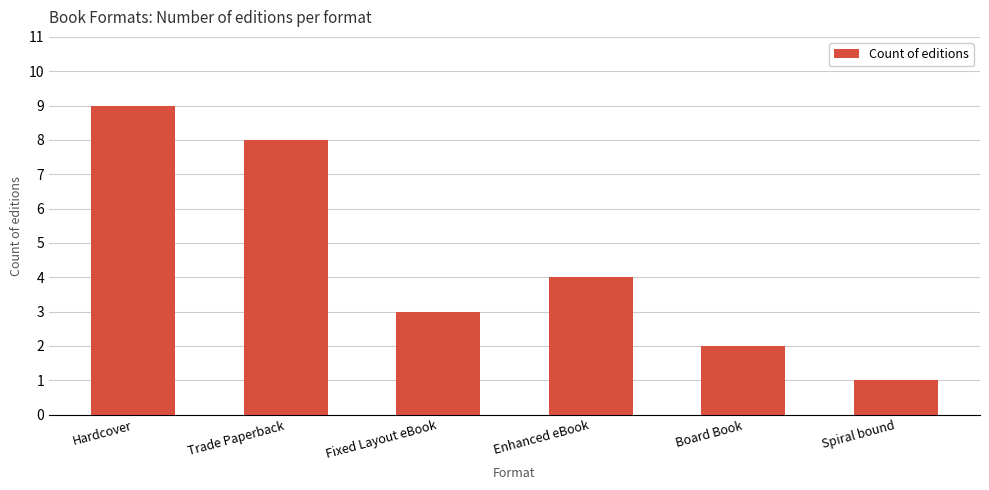

Reading left to right, transcribe all the data shown in this chart.

Hardcover=9	Trade Paperback=8	Fixed Layout eBook=3	Enhanced eBook=4	Board Book=2	Spiral bound=1